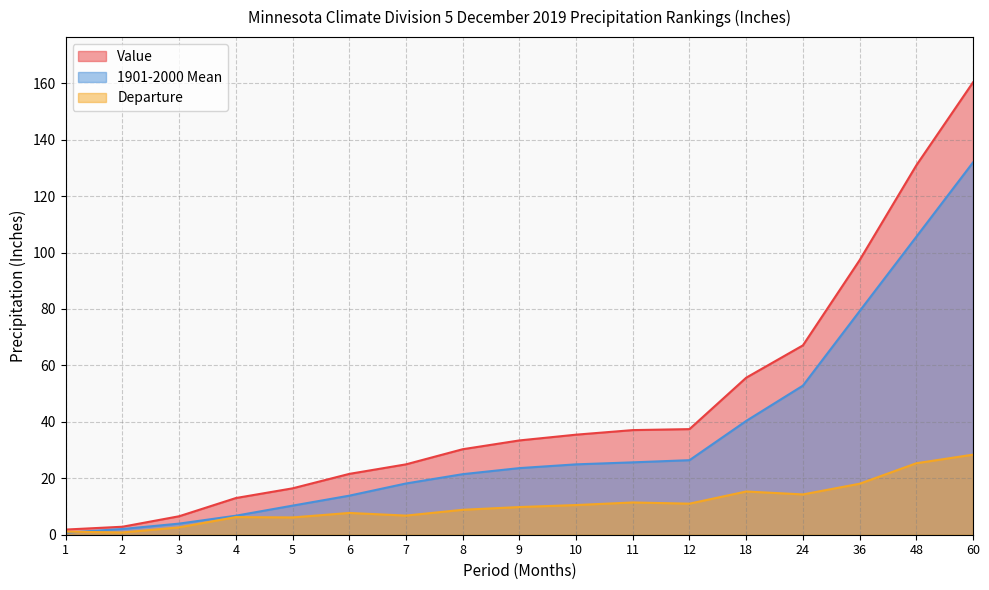

At 3, list the series in order from largest to smallest.

Value, 1901-2000 Mean, Departure